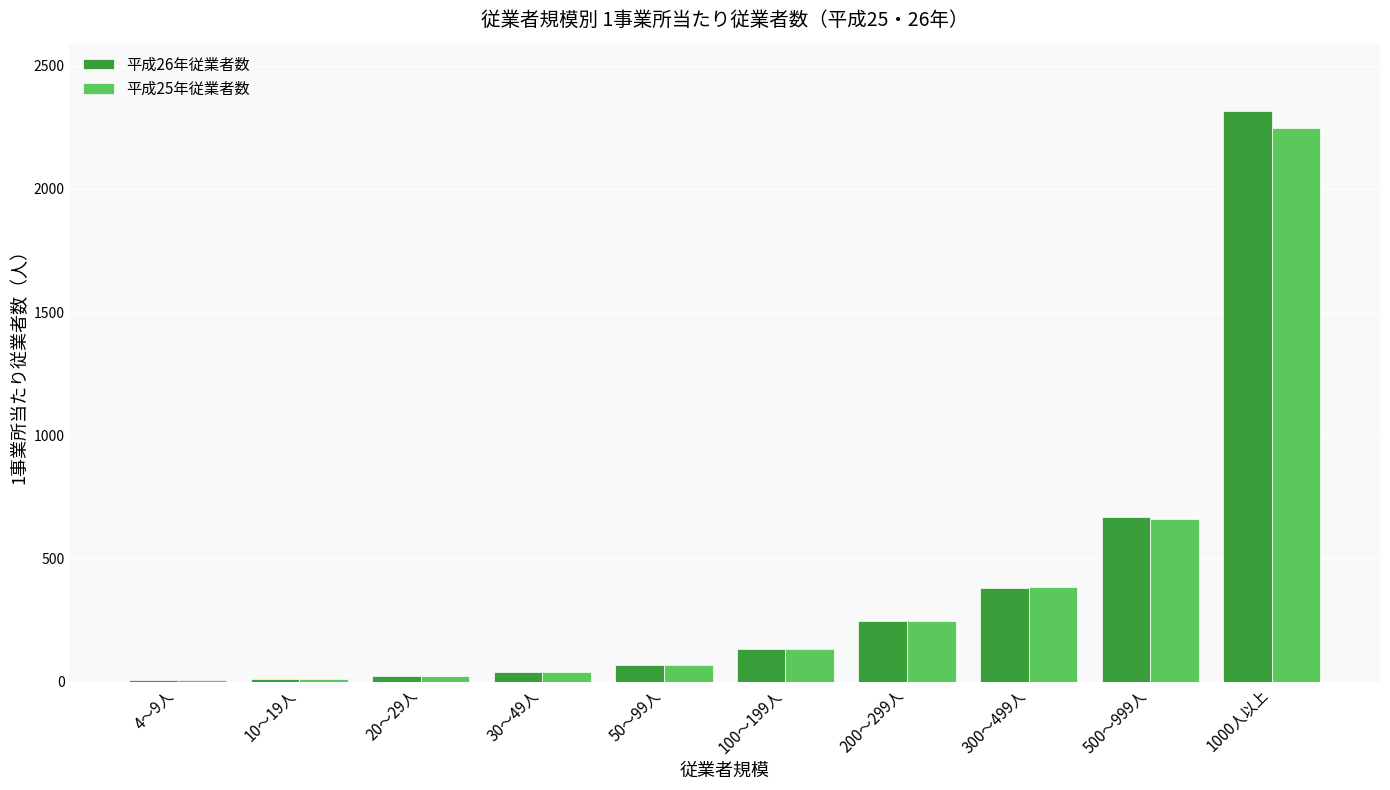

True or false: 平成26年従業者数 has a value of 27.1 at 100～199人.

False